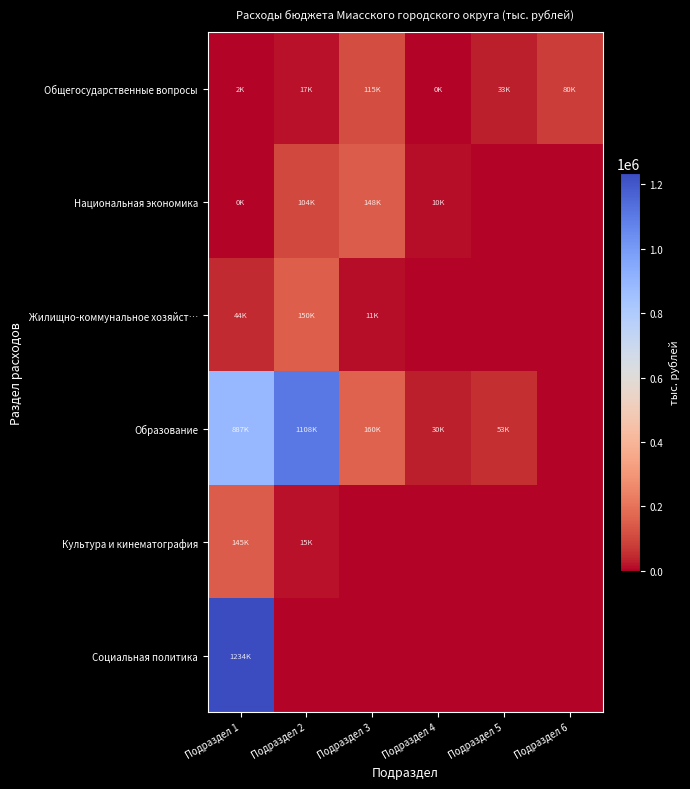

At which category is the sum across all series the highest?

Подраздел 1